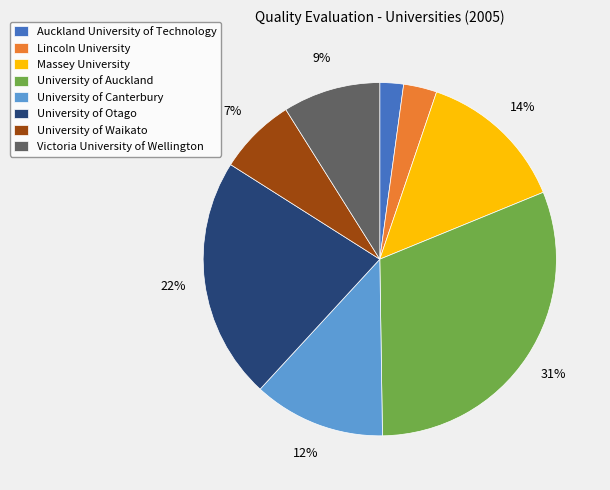

To the nearest percent, what is the difference between the largest and smallest slice percentages?

29%